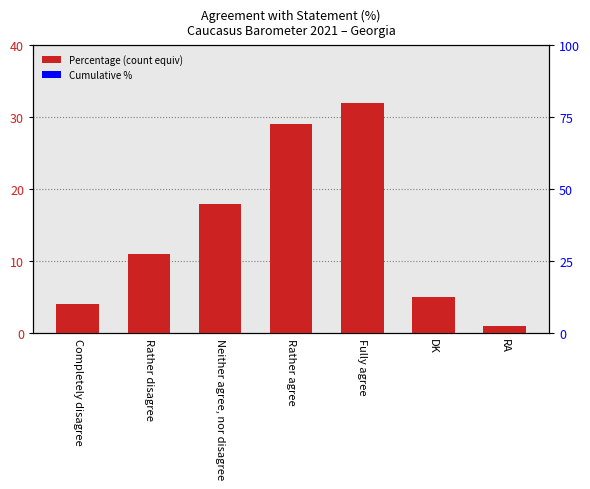

The value at Completely disagree is 1. True or false?

False